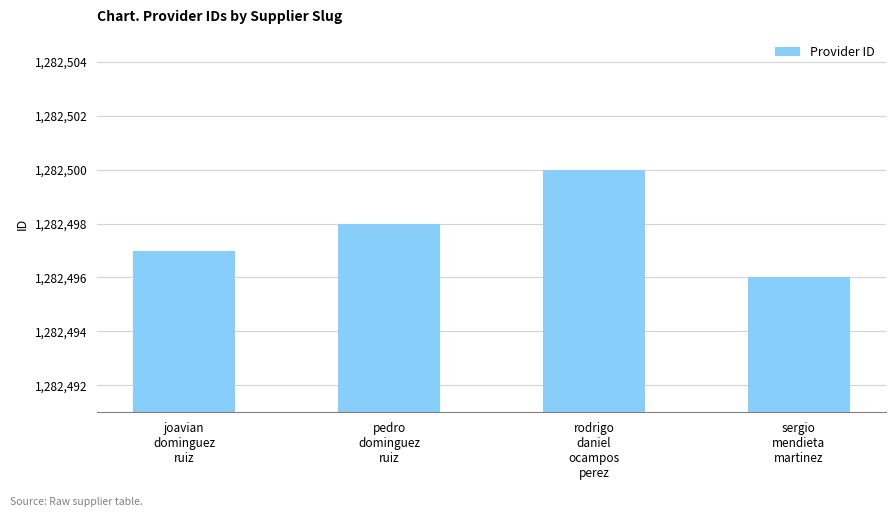

What is the difference between the values at rodrigo
daniel
ocampos
perez and sergio
mendieta
martinez?

4